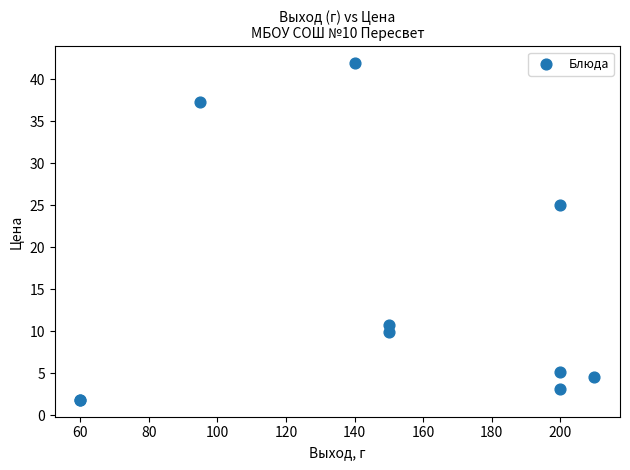

What Y value in the scatter plot is closest to 21?

25.0